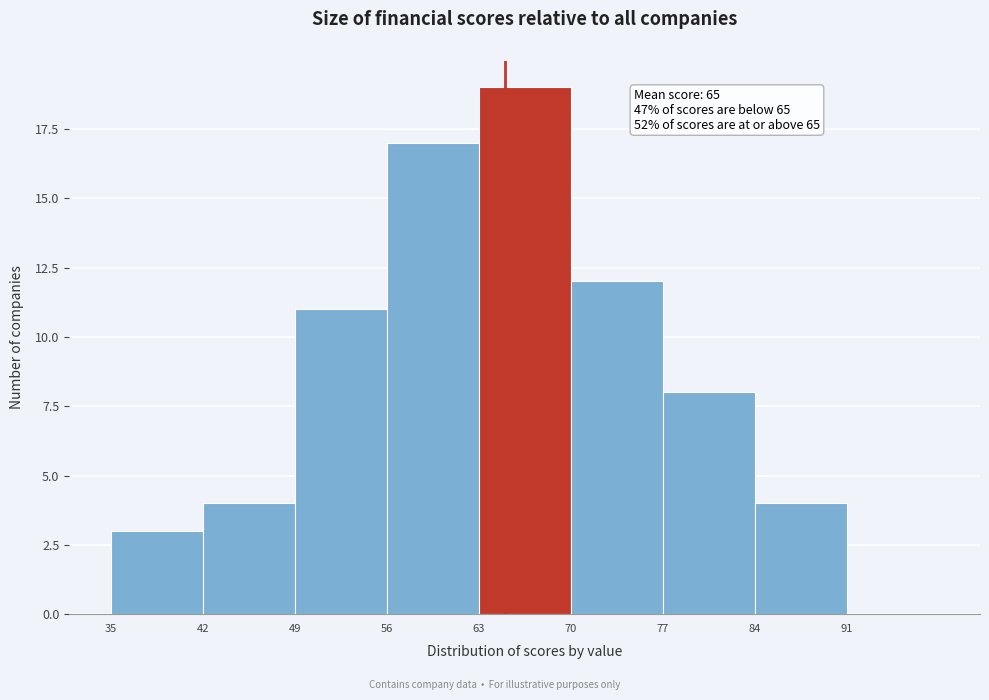

Which range on the x-axis has the tallest bar?

63 to 70